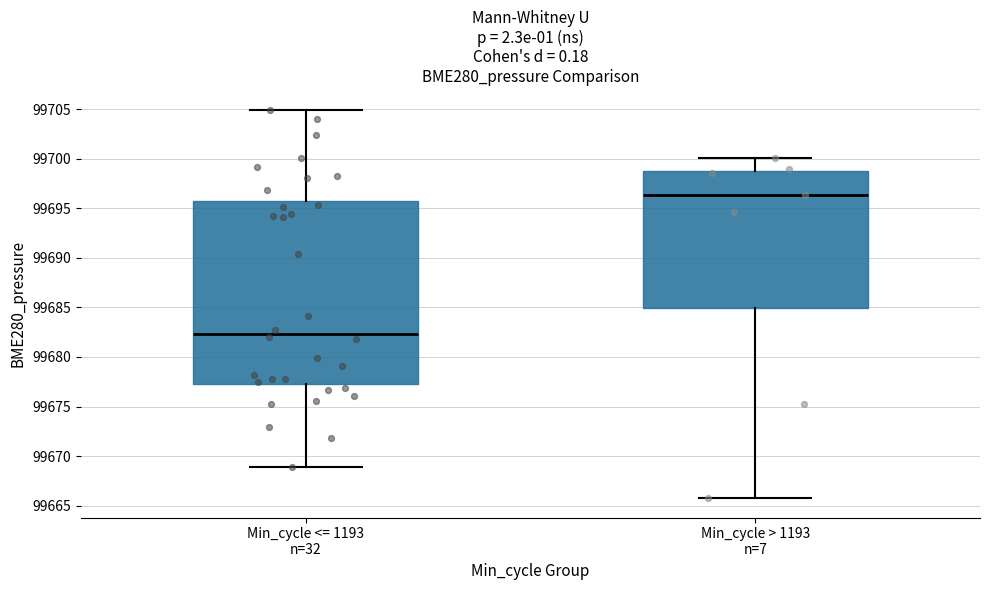

Comparing the boxes themselves (not the whiskers), which one is the tallest?

Min_cycle <= 1193 n=32